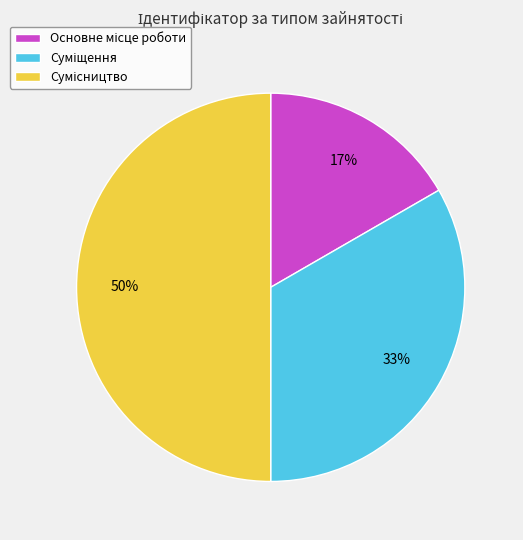

To the nearest percent, what is the difference between the largest and smallest slice percentages?

33%